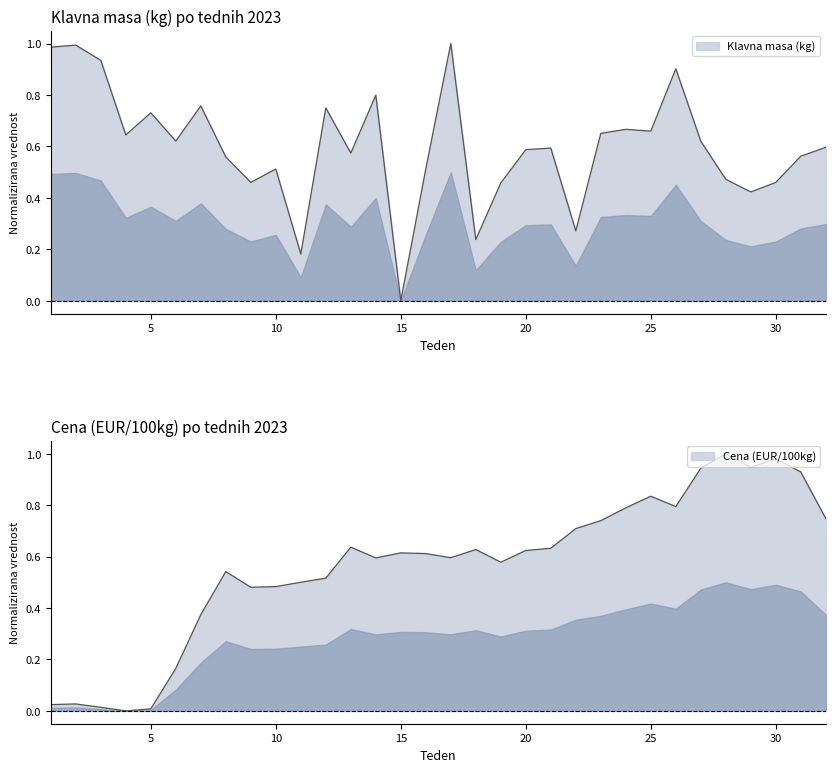

What is the maximum value shown in the chart?

1.0